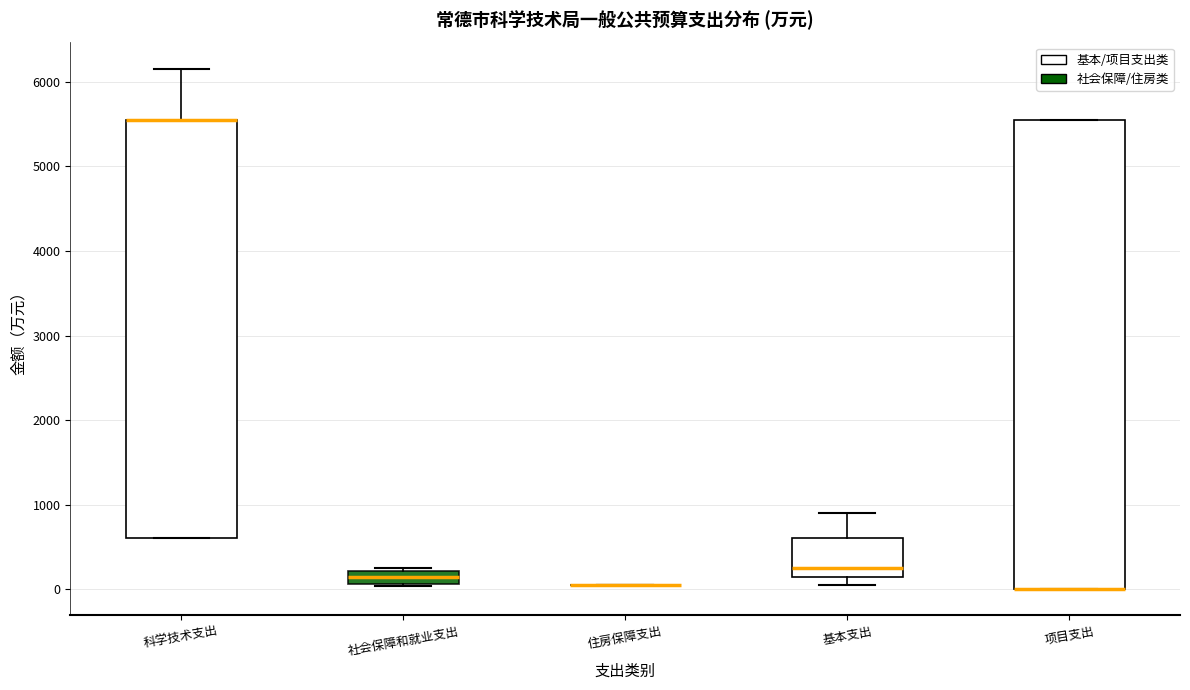

Which box is the tallest, from its lower edge to its upper edge?

项目支出